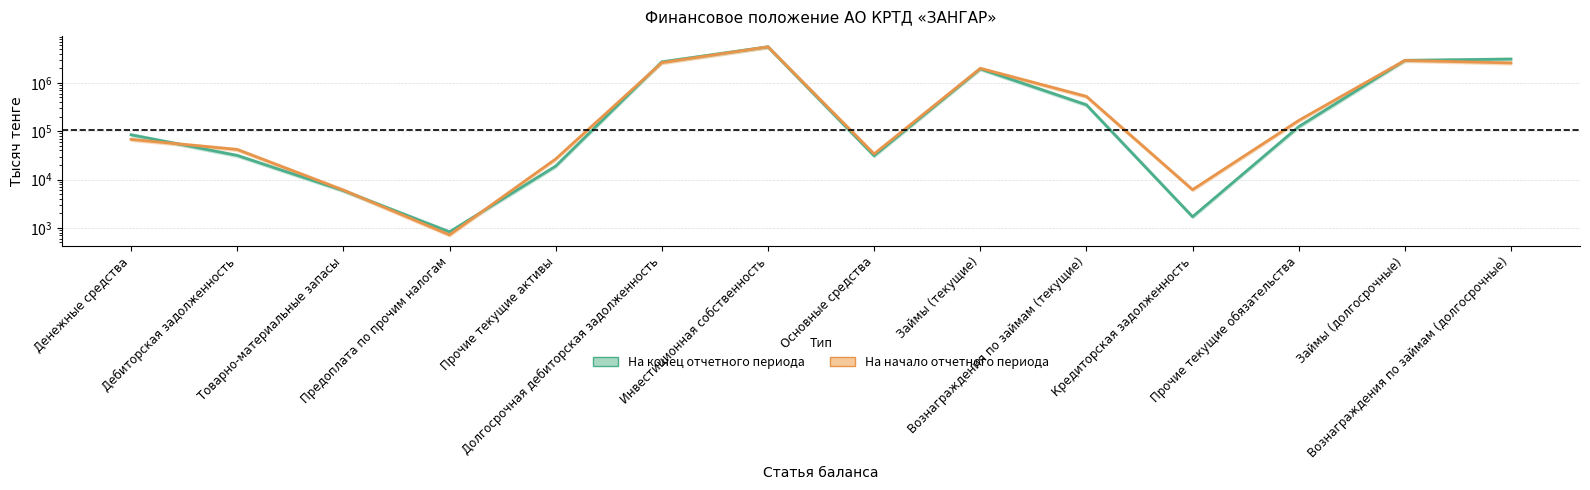

At which label does На конец отчетного периода reach its peak?

Инвестиционная собственность